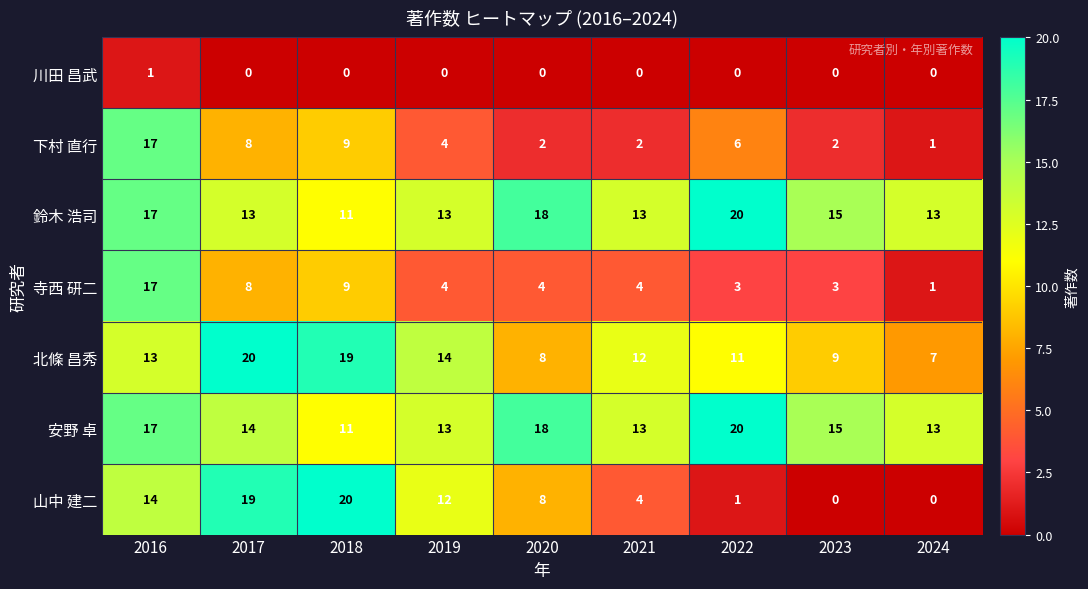

How many 鈴木 浩司 values are between 13 and 17?

6